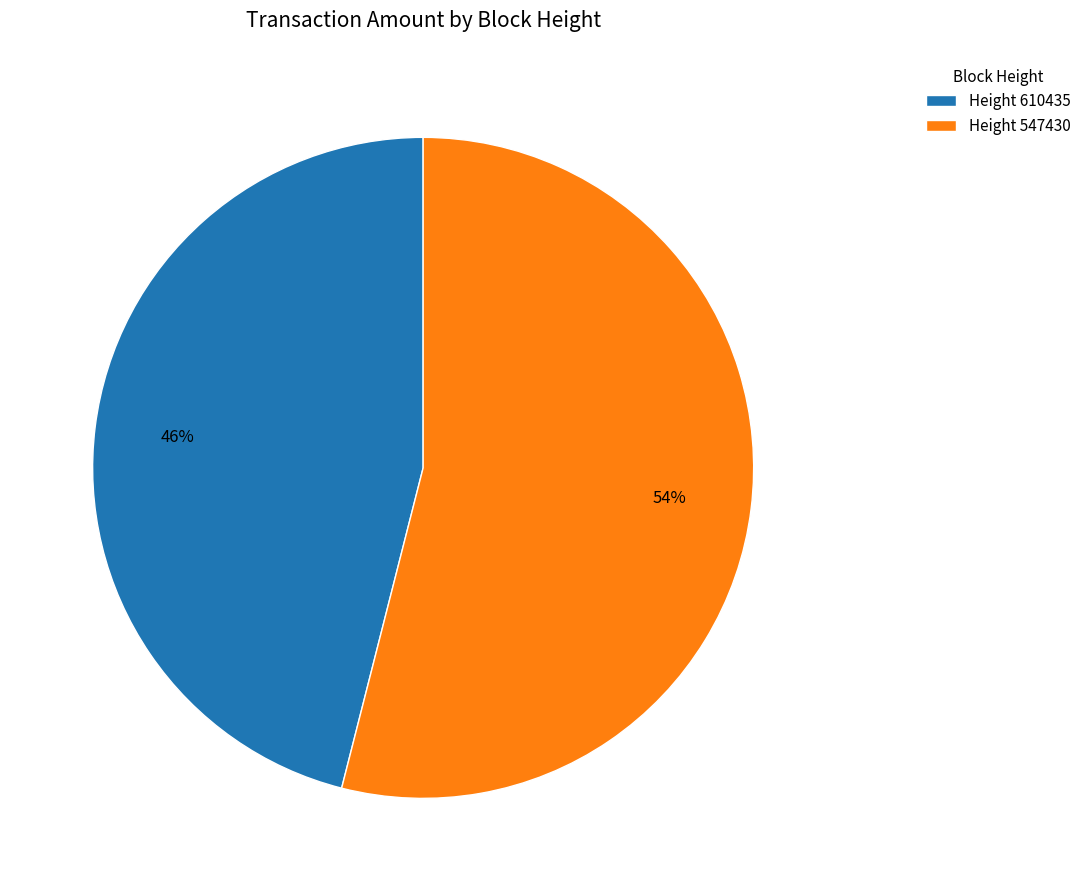

To the nearest percent, what is the average slice percentage?

50%